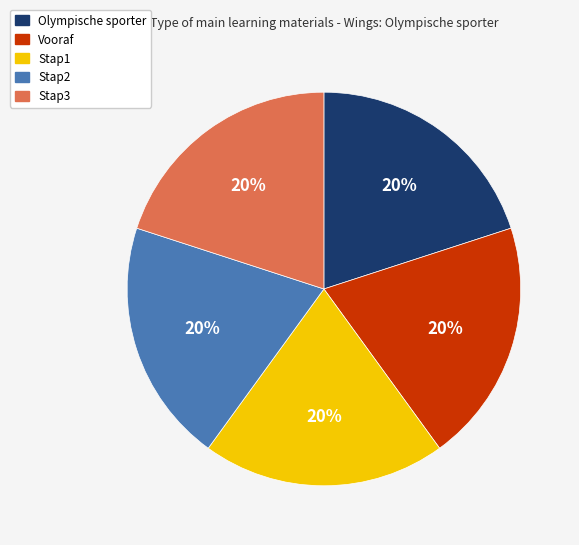

Combined, do Stap3 and Olympische sporter account for over 50%?

No